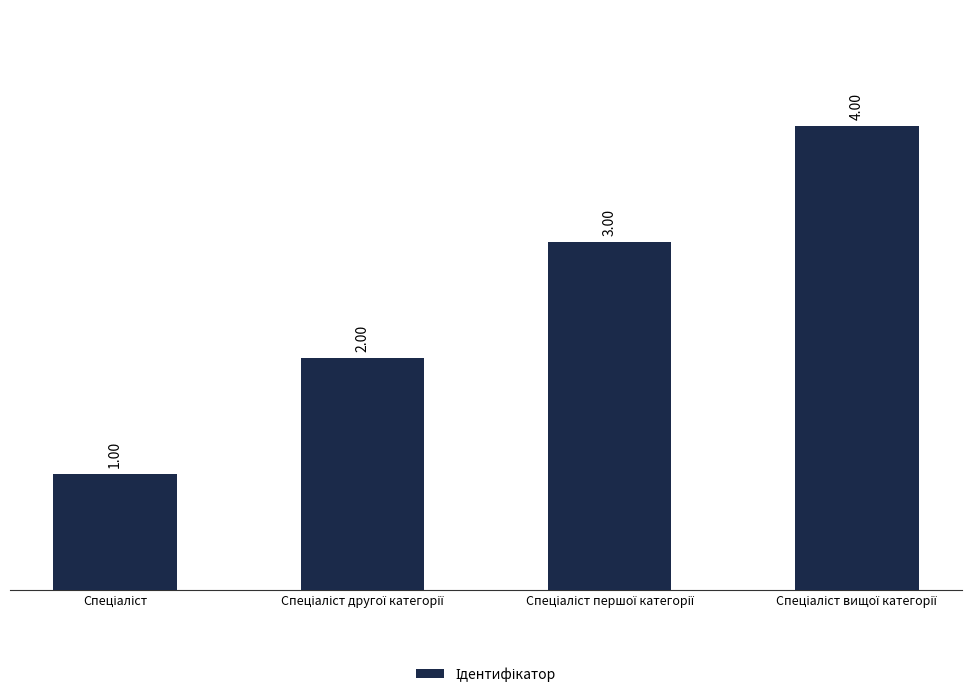

What is the difference between the maximum and minimum values?

3